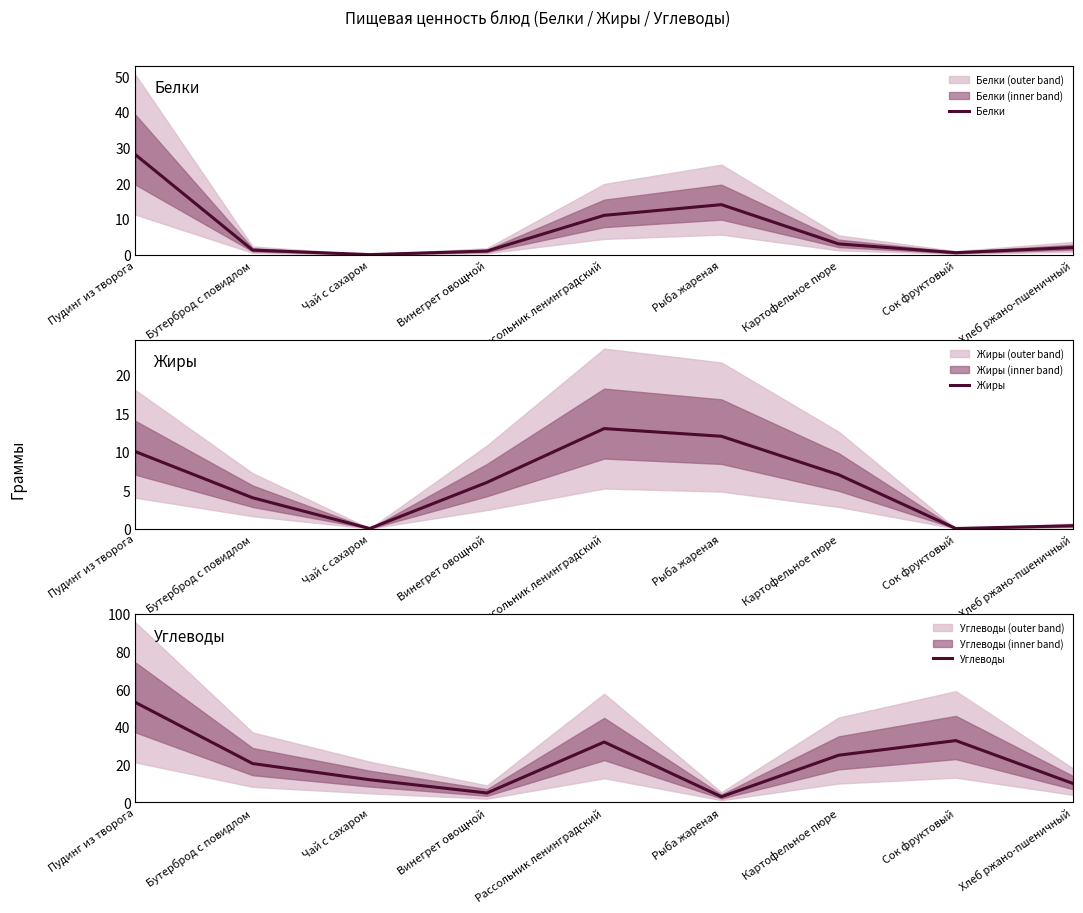

Where do Белки and Углеводы first cross each other?

Рассольник ленинградский and Рыба жареная